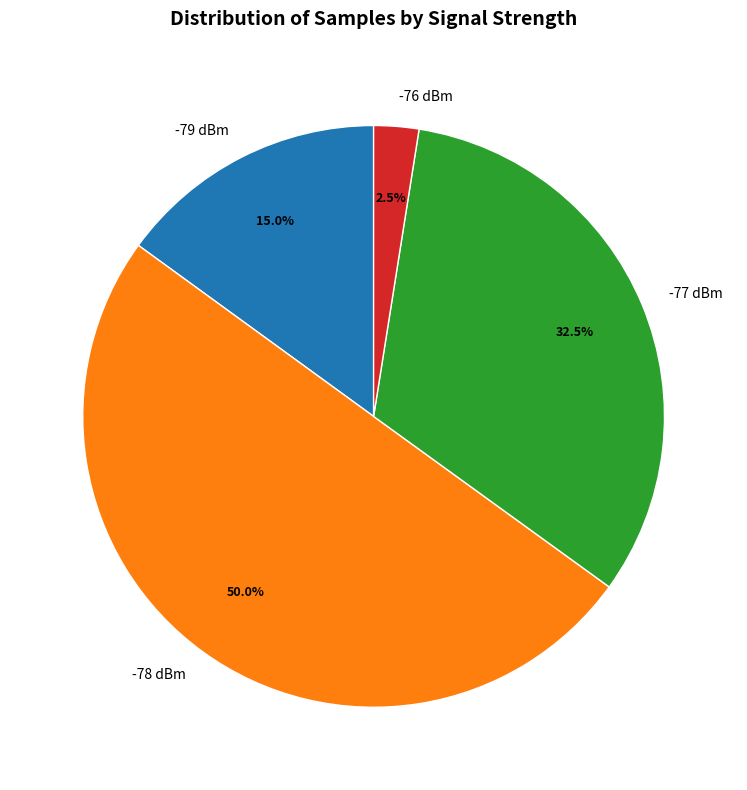

What is the ratio of the value at -78 dBm to the value at -79 dBm?

3.3